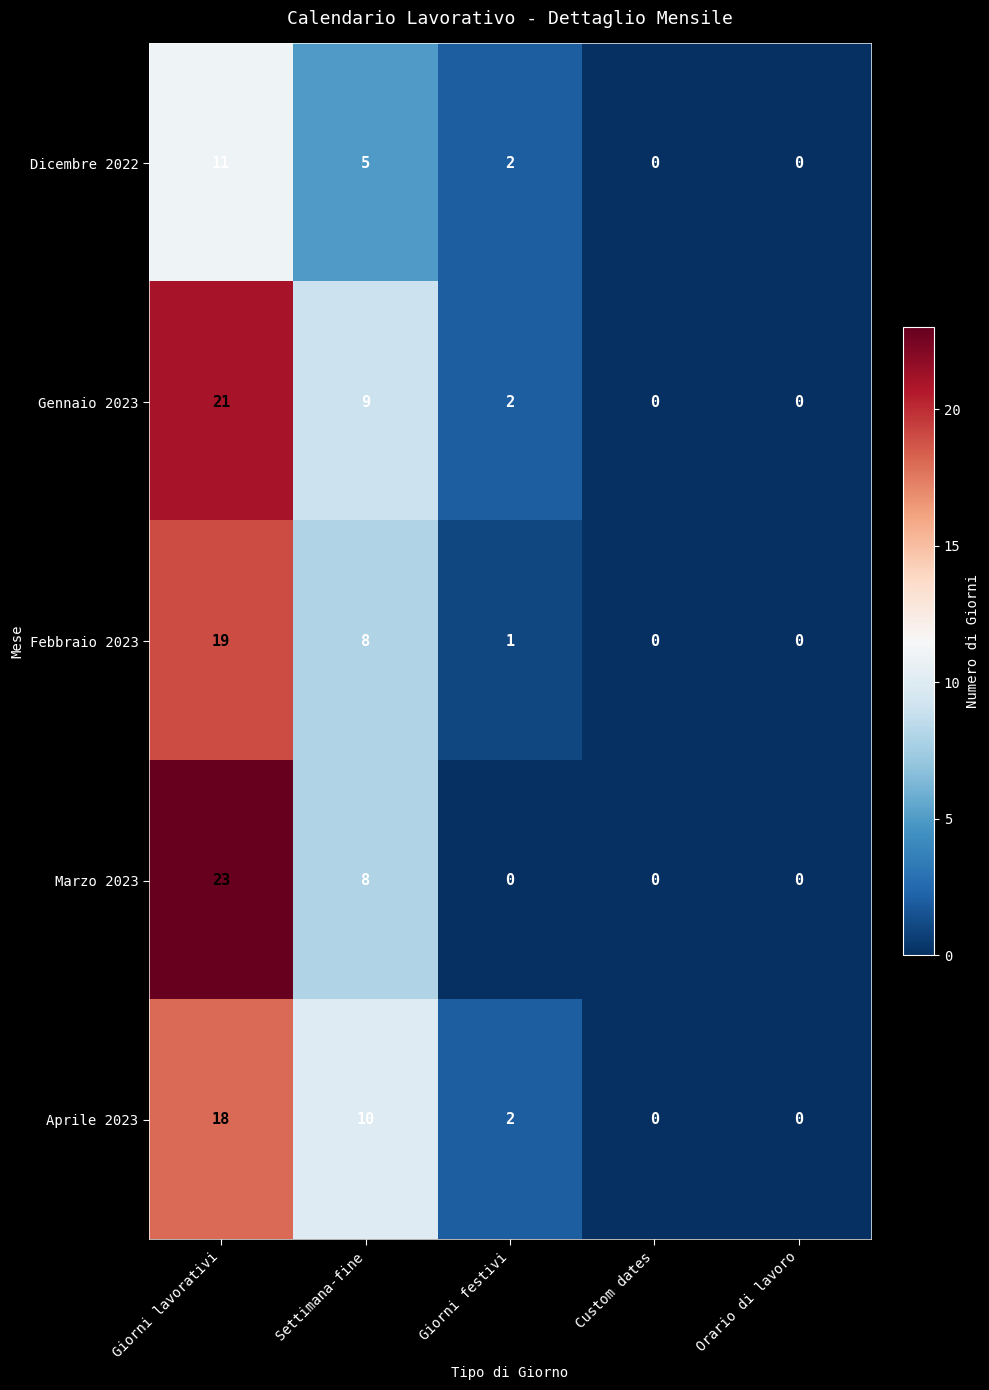

Reading right to left, what are all the values shown in this chart?

Dicembre 2022: Orario di lavoro=0	Custom dates=0	Giorni festivi=2	Settimana-fine=5	Giorni lavorativi=11
Gennaio 2023: Orario di lavoro=0	Custom dates=0	Giorni festivi=2	Settimana-fine=9	Giorni lavorativi=21
Febbraio 2023: Orario di lavoro=0	Custom dates=0	Giorni festivi=1	Settimana-fine=8	Giorni lavorativi=19
Marzo 2023: Orario di lavoro=0	Custom dates=0	Giorni festivi=0	Settimana-fine=8	Giorni lavorativi=23
Aprile 2023: Orario di lavoro=0	Custom dates=0	Giorni festivi=2	Settimana-fine=10	Giorni lavorativi=18